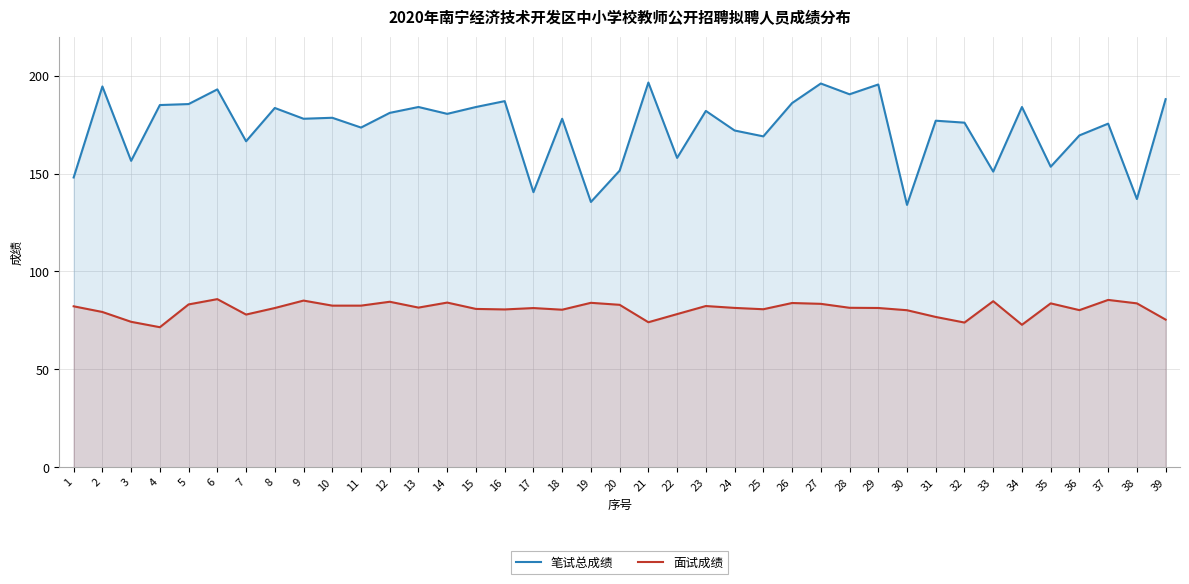

At which label does 笔试总成绩 reach its minimum?

30